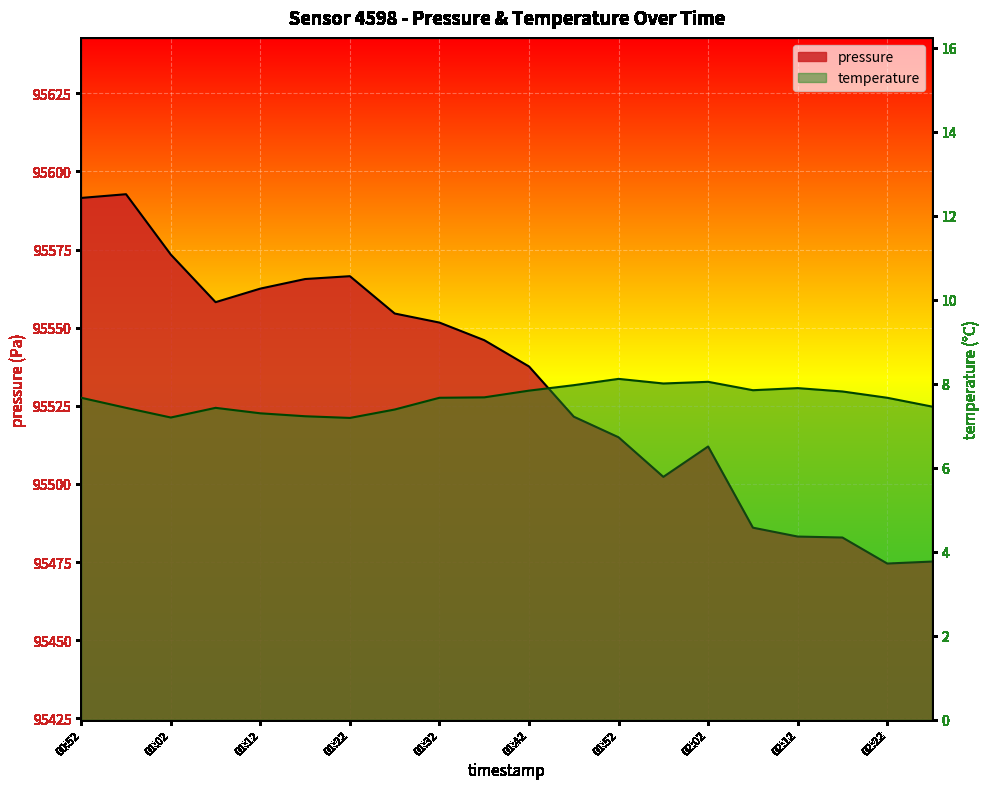

Rank the series by their average value, from highest to lowest.

pressure, temperature